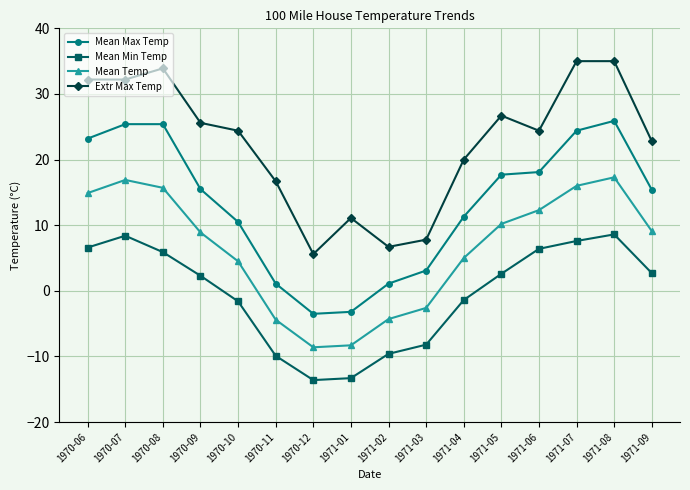

What is the label of the 5th point from the left?

1970-10